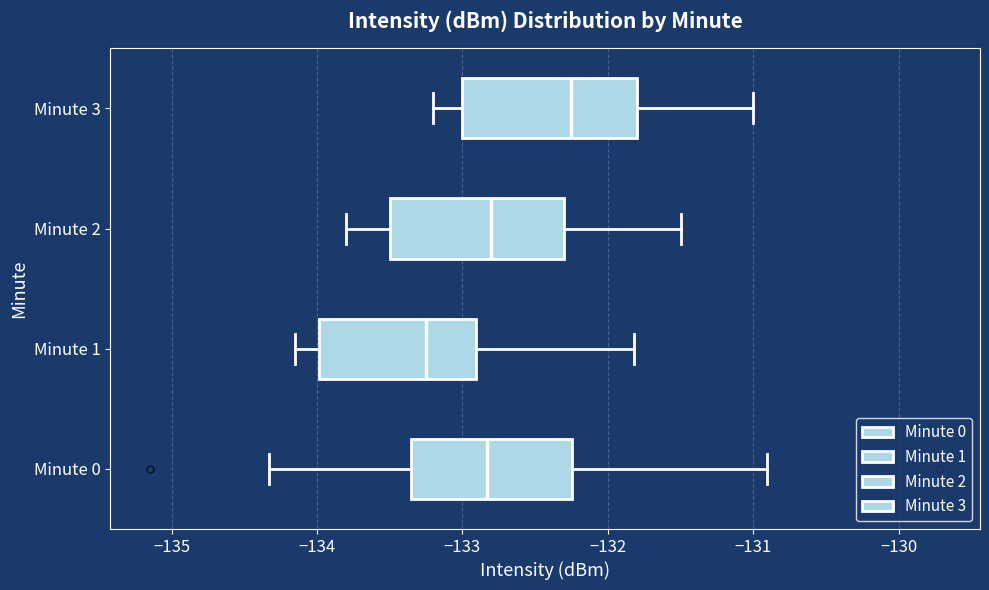

Which box's median line is the furthest to the left?

Minute 1